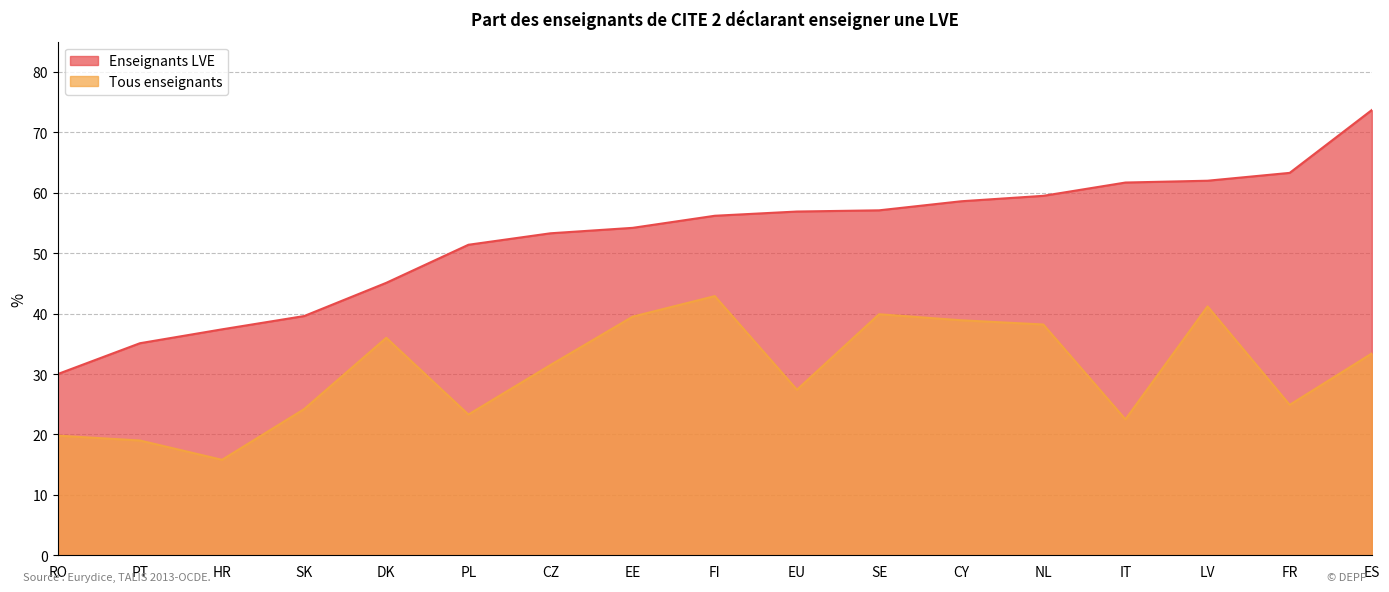

What is the label of the 9th point from the left?

FI